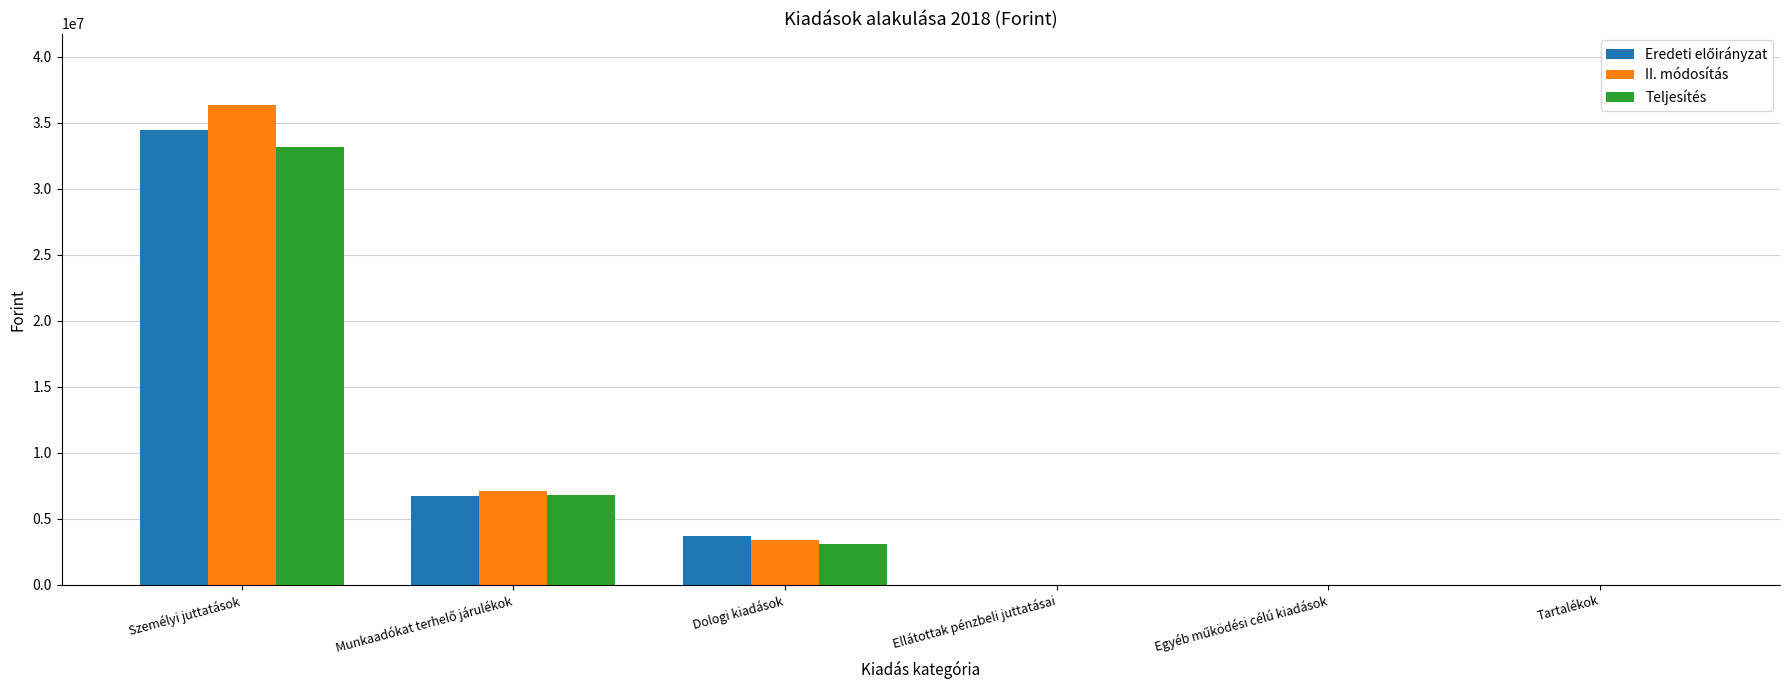

The Teljesítés series shows 0 at Tartalékok. True or false?

True